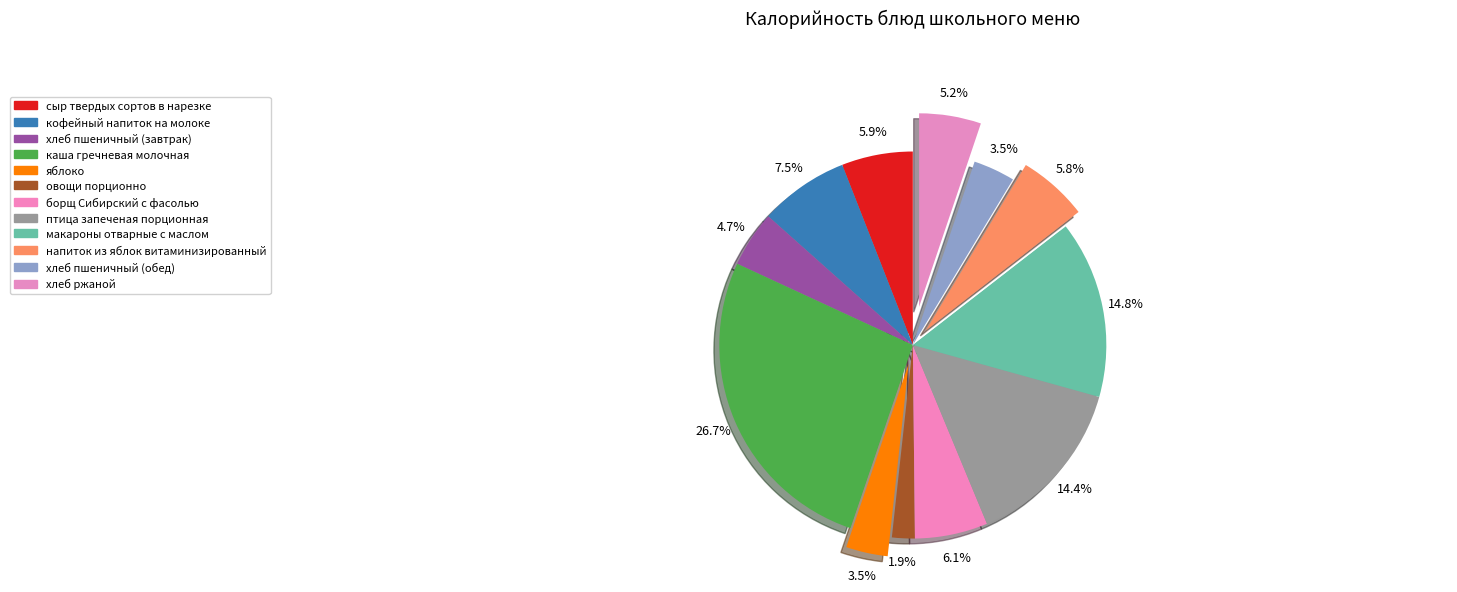

How many slices are in this pie chart?

12